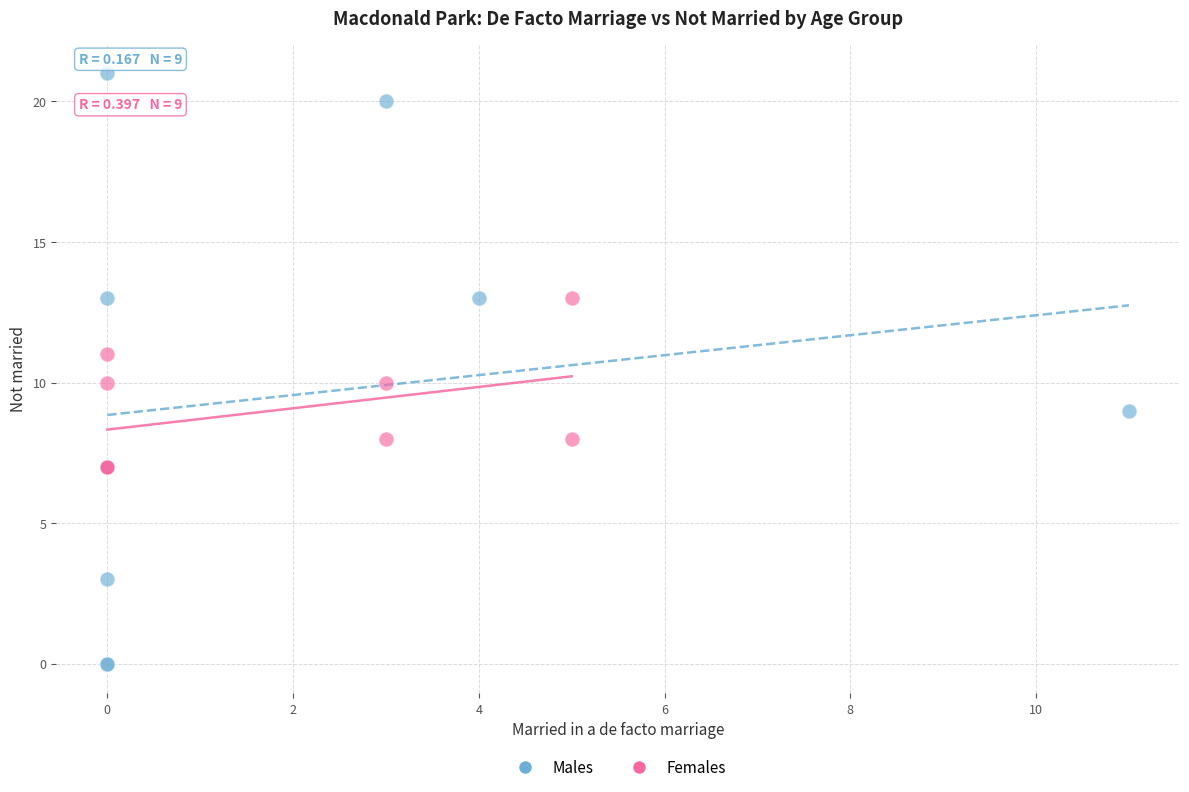

Which series has the widest spread of Y values?

Males